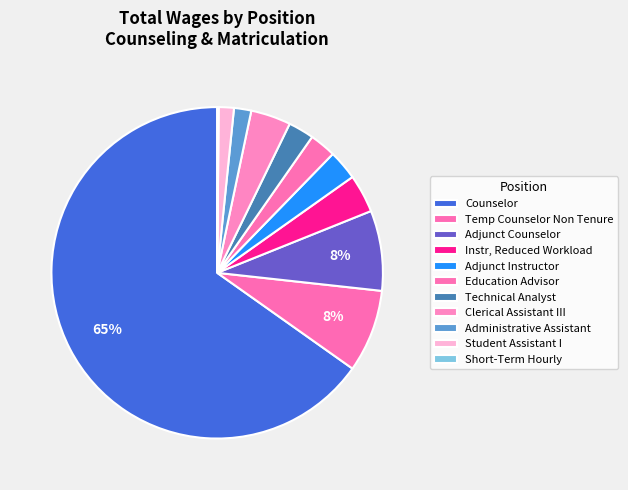

What is the change in value from Instr, Reduced Workload to Administrative Assistant?

-38909